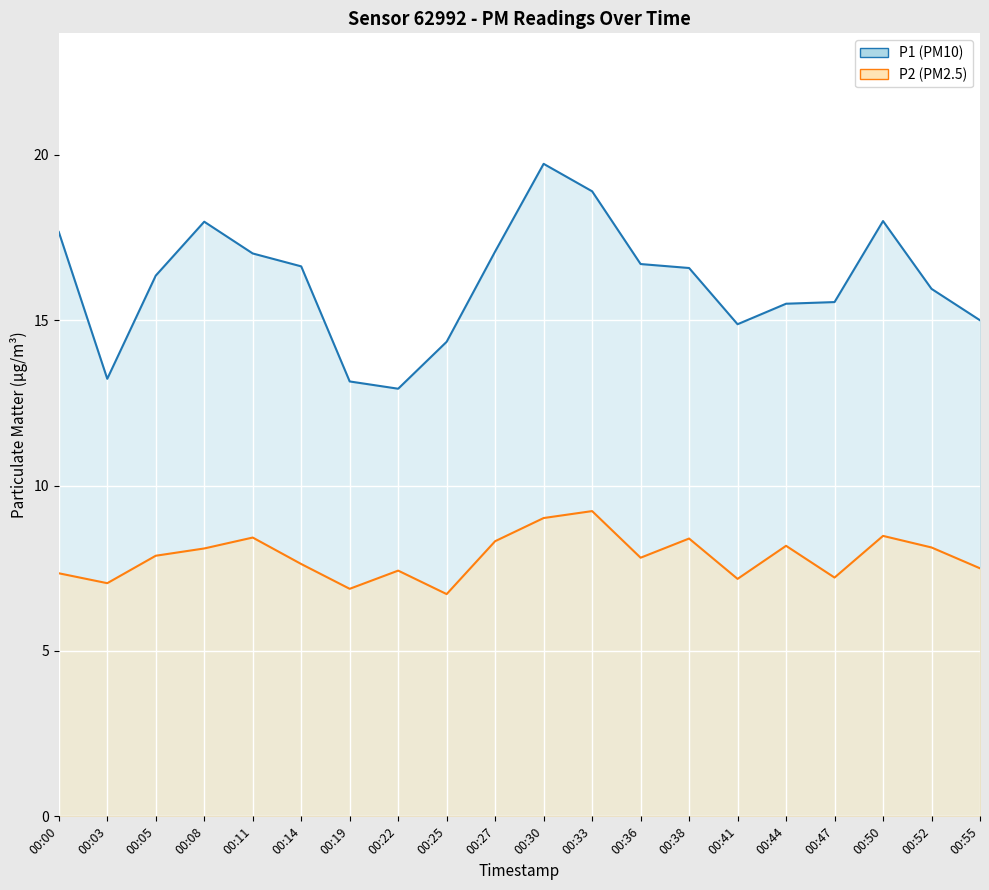

Rank the series by their average value, from lowest to highest.

P2, P1